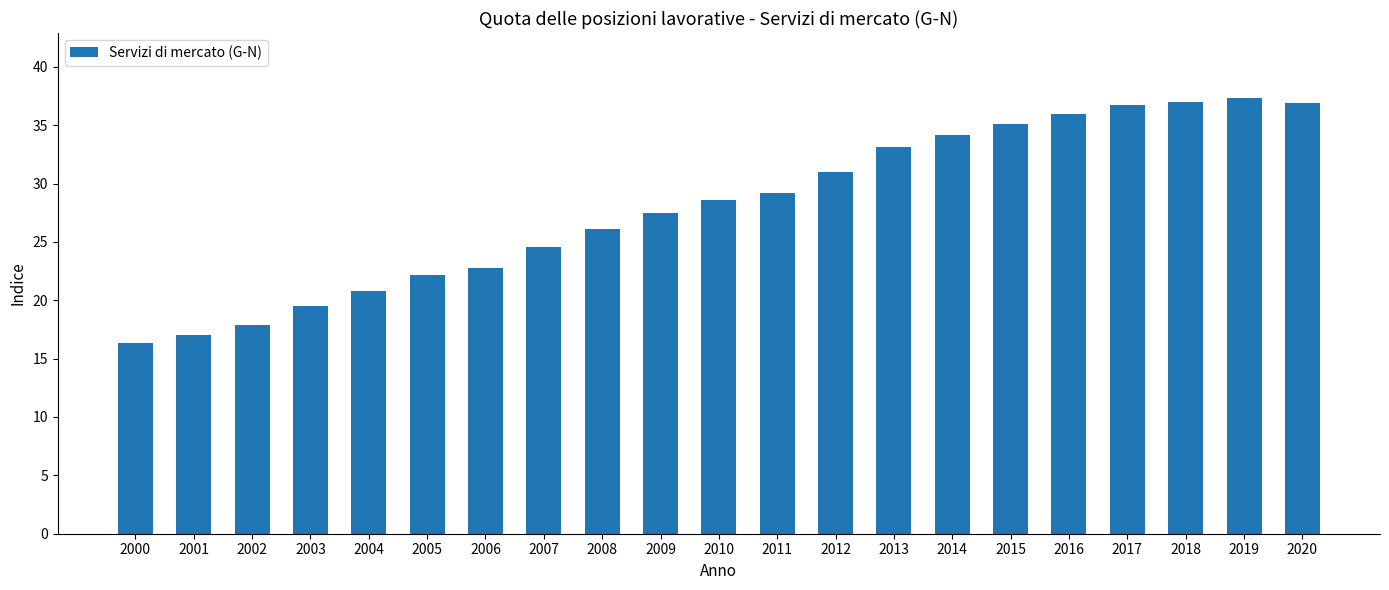

How many series are shown in this chart?

1